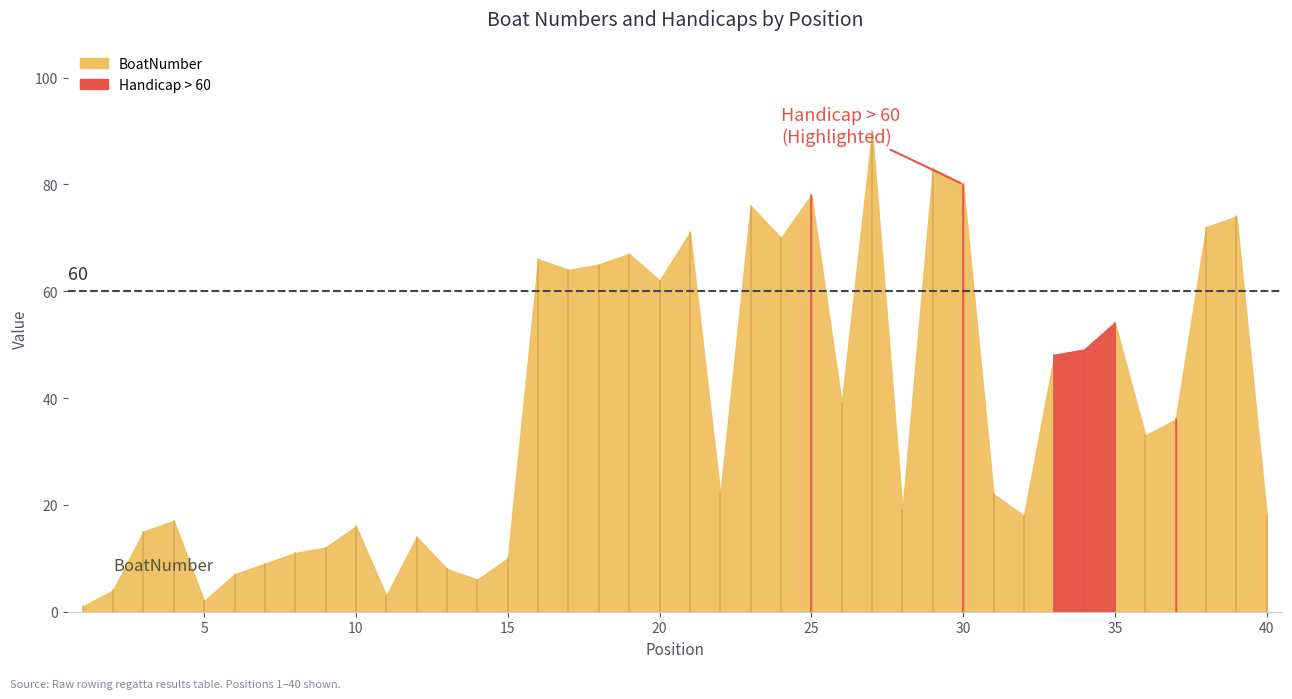

What is the difference between the highest and lowest values at 40?

18